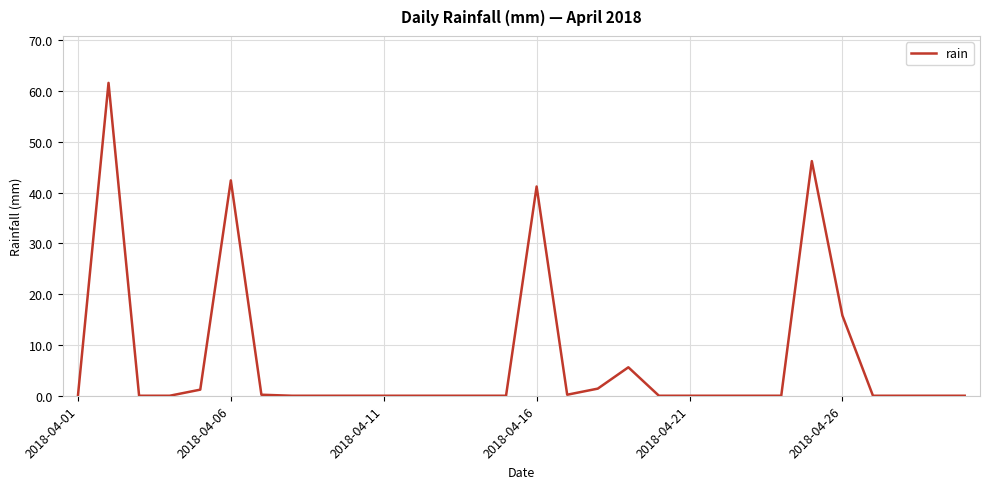

What is the difference between the maximum and minimum values?

61.6